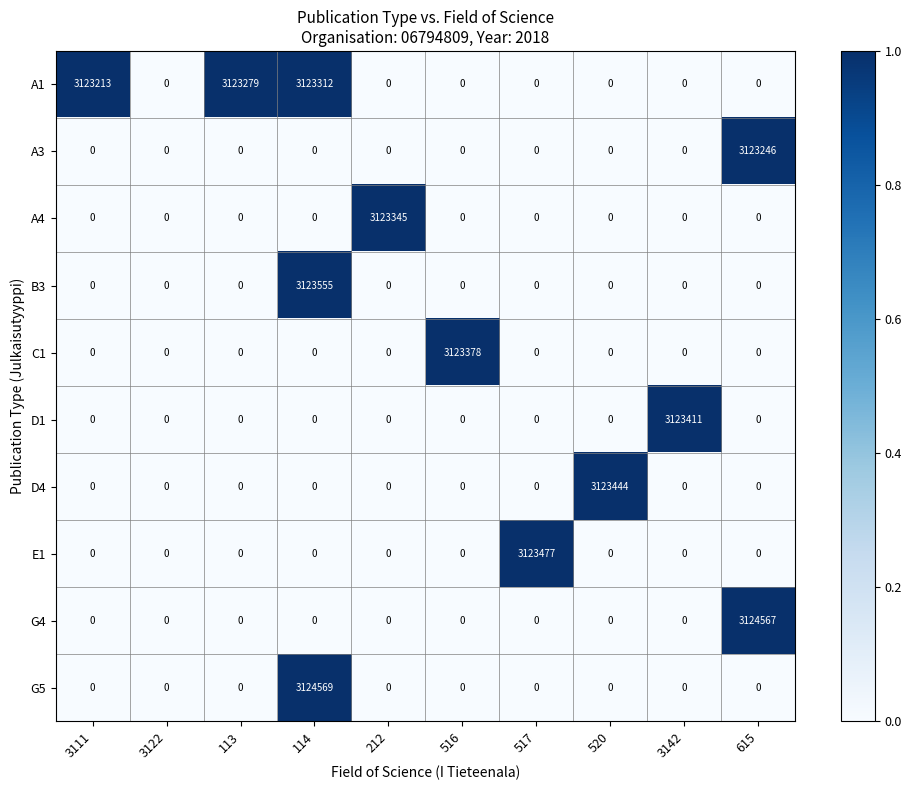

What is the difference between the maximum and minimum values in the B3 series?

3123555